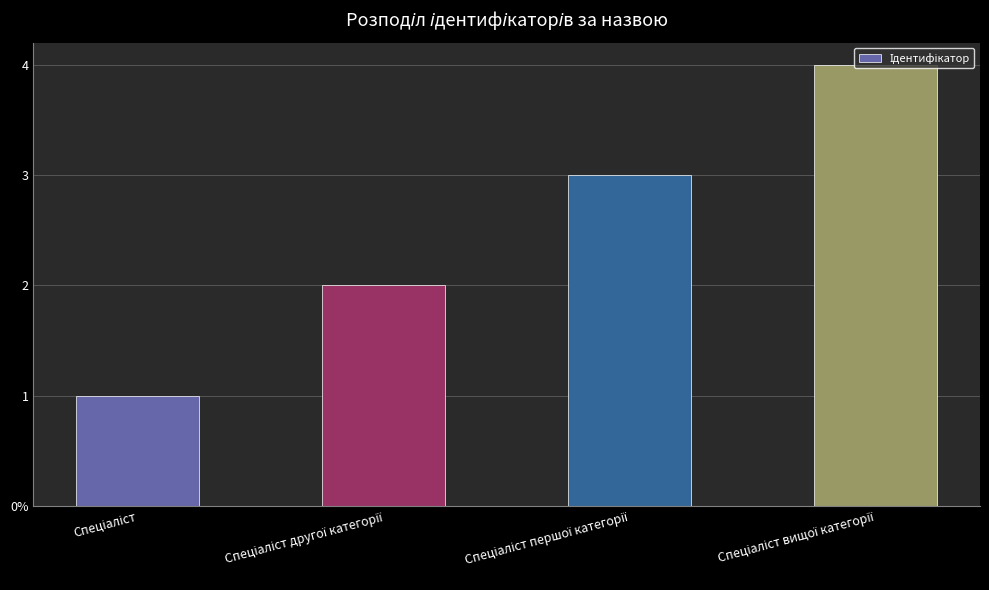

True or false: the data shows 3 at Спеціаліст першої категорії.

True